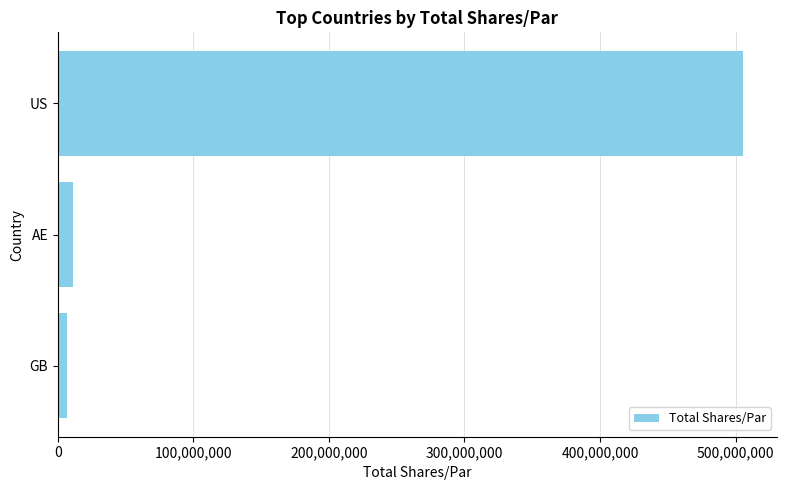

Are the bars grouped side by side (vs. stacked)?

No